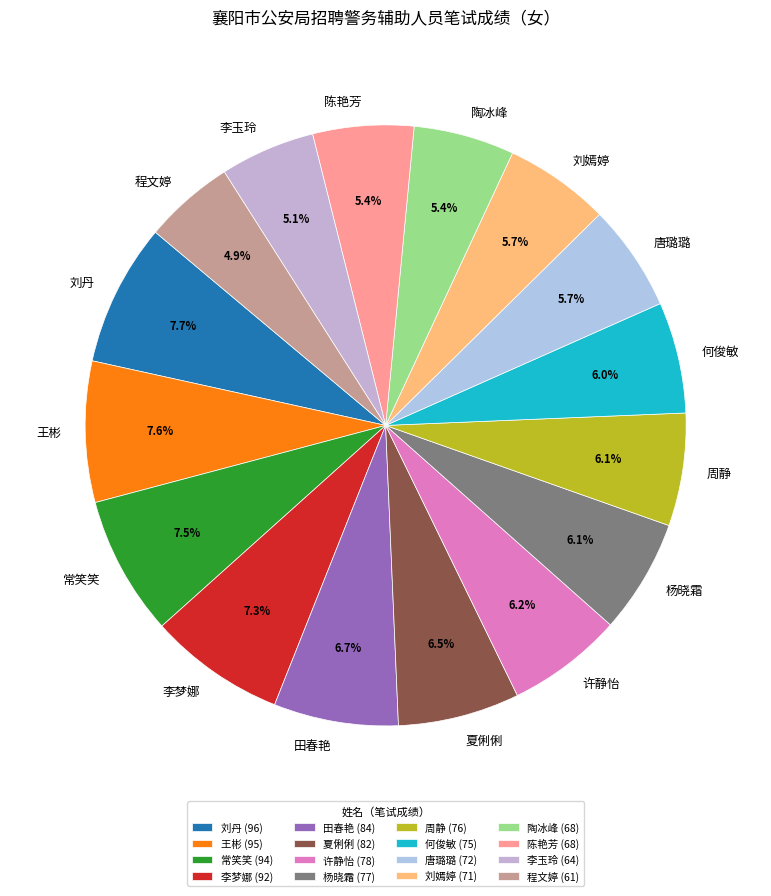

To the nearest percent, what is the average slice percentage?

6%